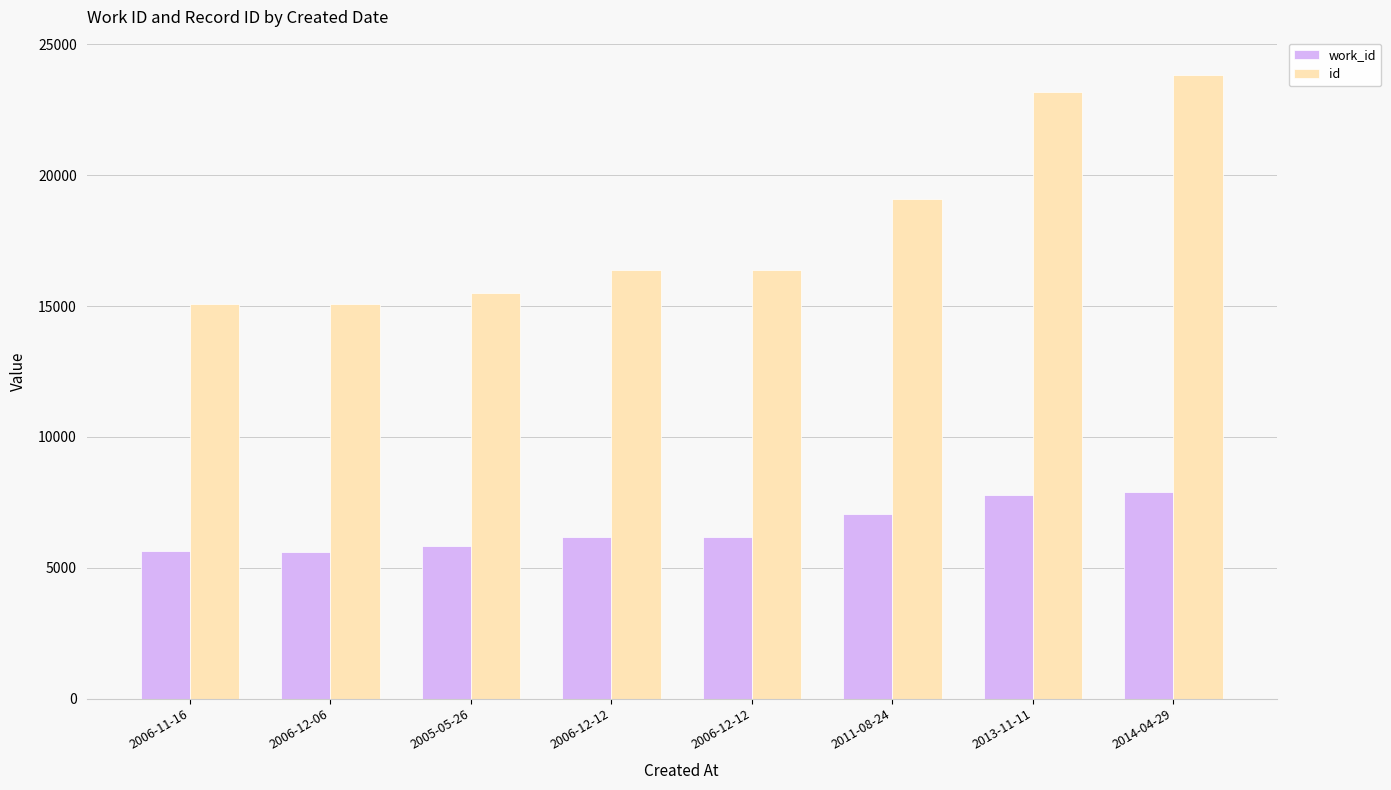

Reading left to right, list all the values displayed in this chart.

work_id: 2006-11-16=5646	2006-12-06=5615	2005-05-26=5813	2006-12-12=6187	2006-12-12=6188	2011-08-24=7065	2013-11-11=7760	2014-04-29=7879
id: 2006-11-16=15092	2006-12-06=15093	2005-05-26=15503	2006-12-12=16365	2006-12-12=16366	2011-08-24=19087	2013-11-11=23173	2014-04-29=23831